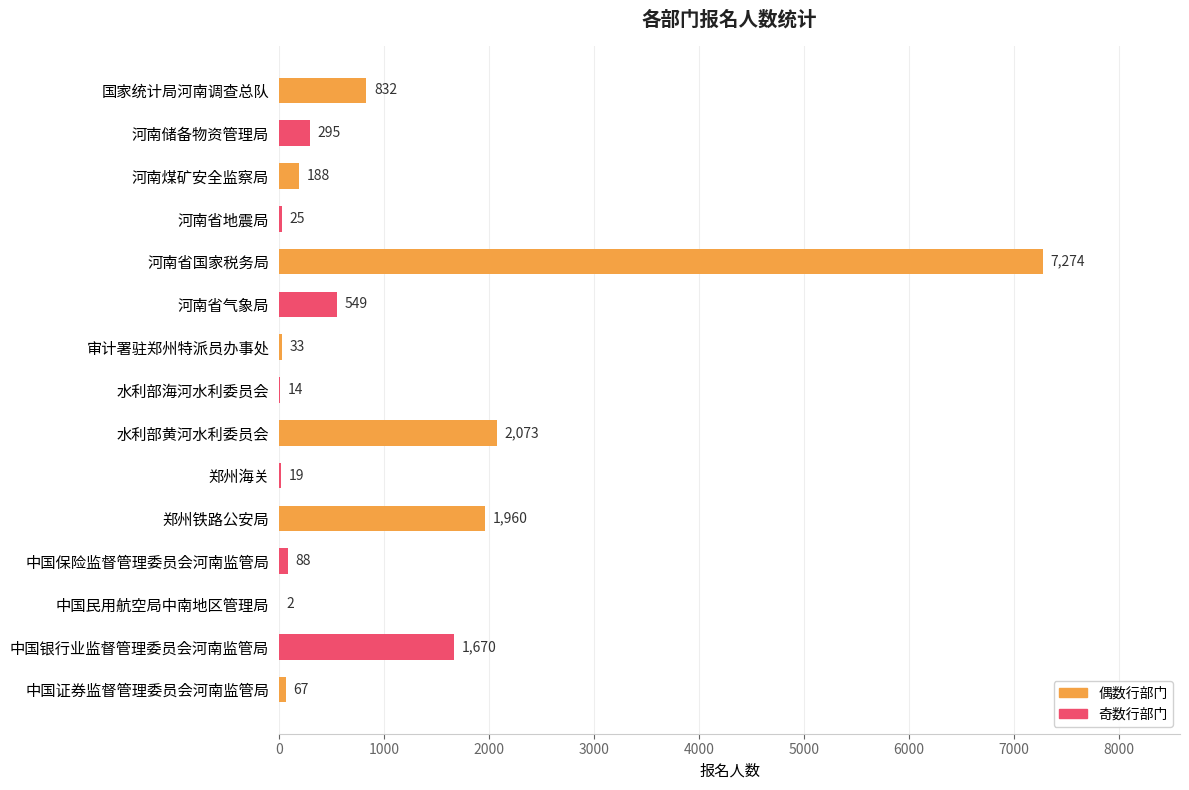

How many series are shown in this chart?

1